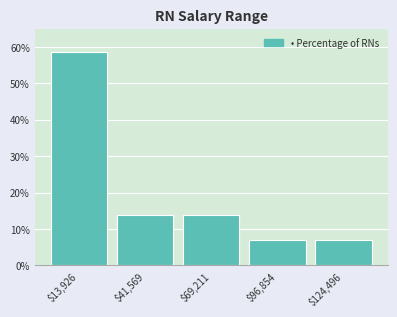

Reading left to right, transcribe this chart: for each bar, give the range it covers on the x-axis and its height. Neither the bar edges nor the heights are printed on the chart, so give them approximately, as read against the axes.

0 to 30000: 59
30000 to 55000: 14
55000 to 85000: 14
85000 to 110000: 7
110000 to 140000: 7